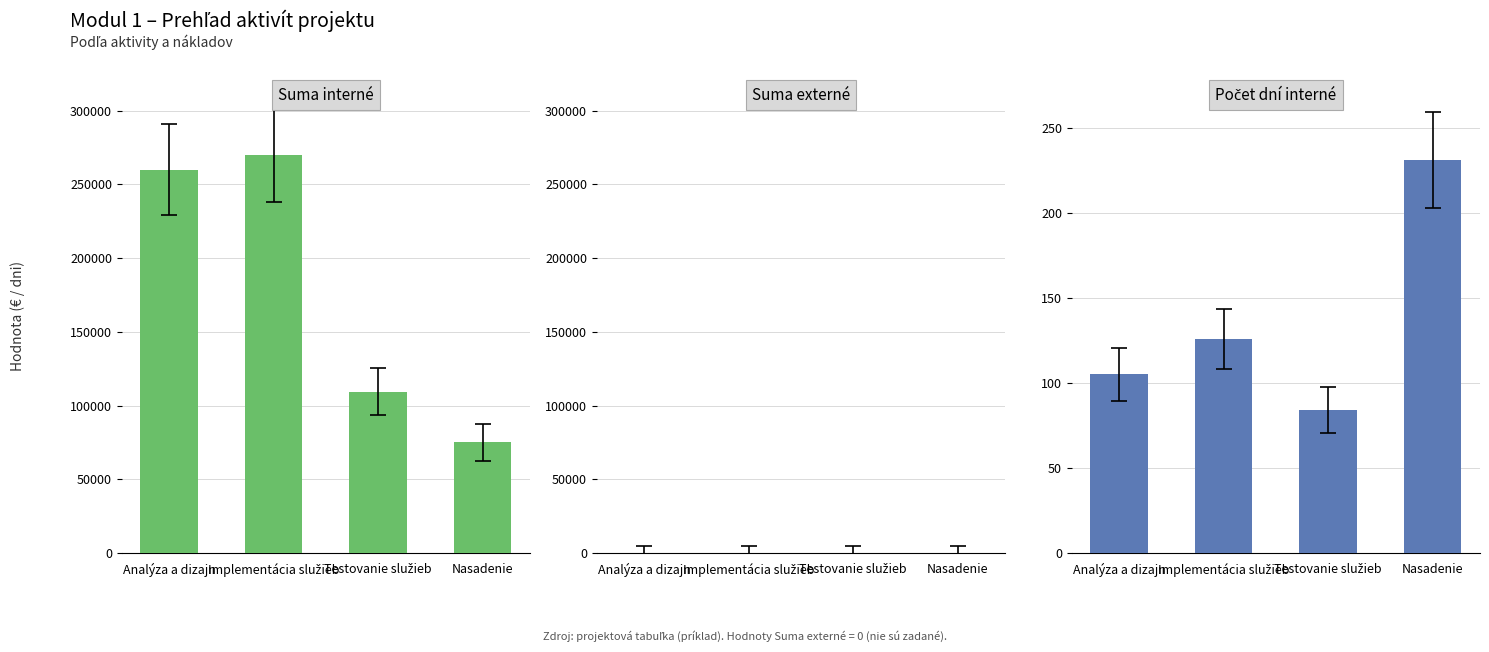

How many categories are shown in the chart?

4